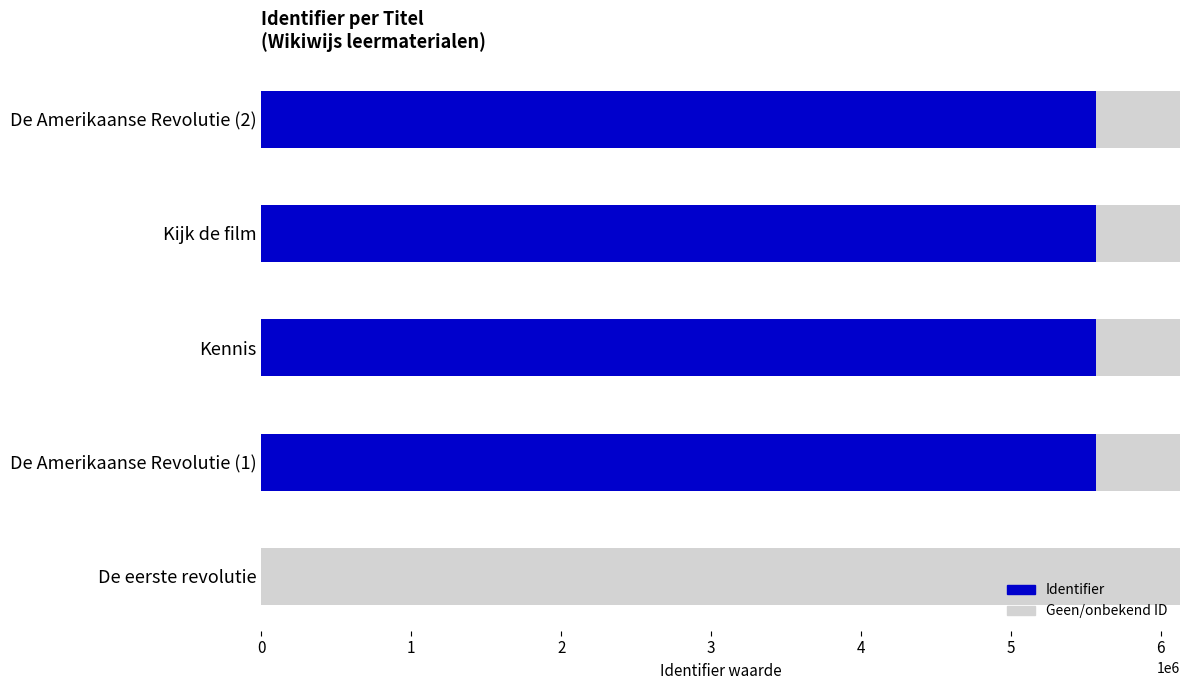

True or false: the data shows 5570963 at De Amerikaanse Revolutie (2).

True